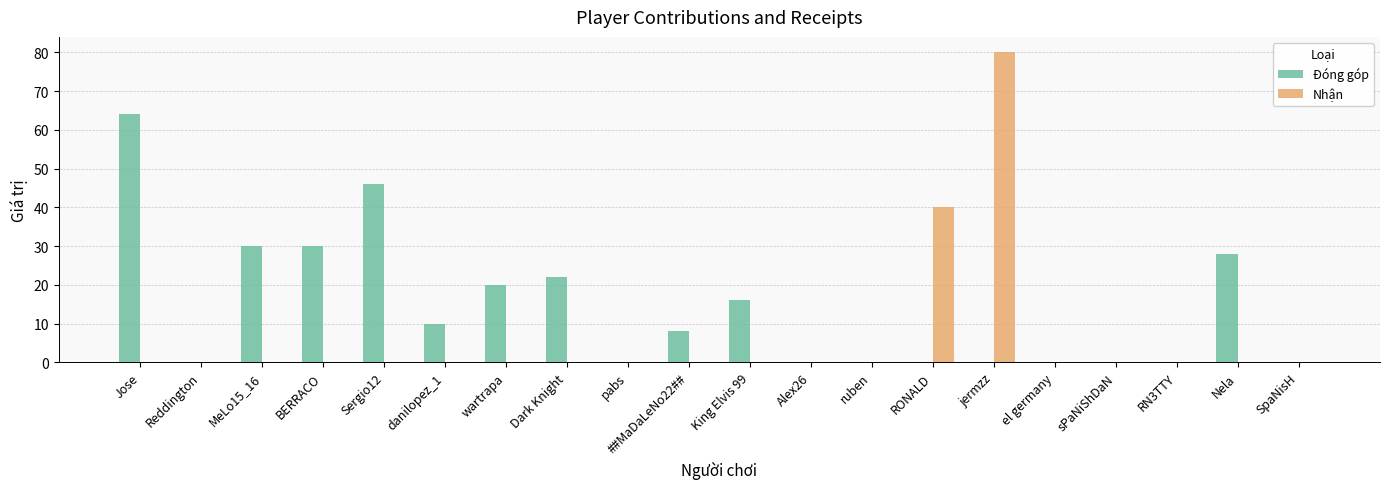

At which category is the sum across all series the highest?

jermzz